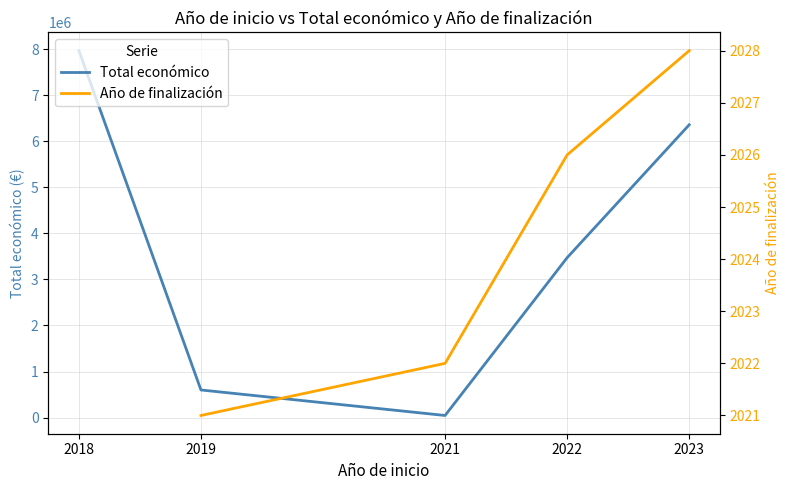

List the labels in order of value, smallest first.

2021, 2019, 2022, 2023, 2018